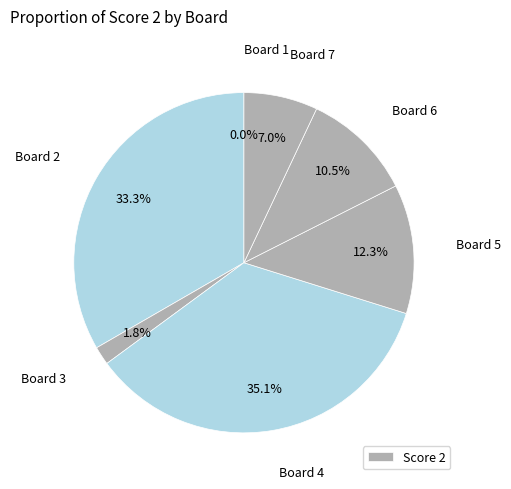

What is the total percentage of Board 5 and Board 6?

22.8%